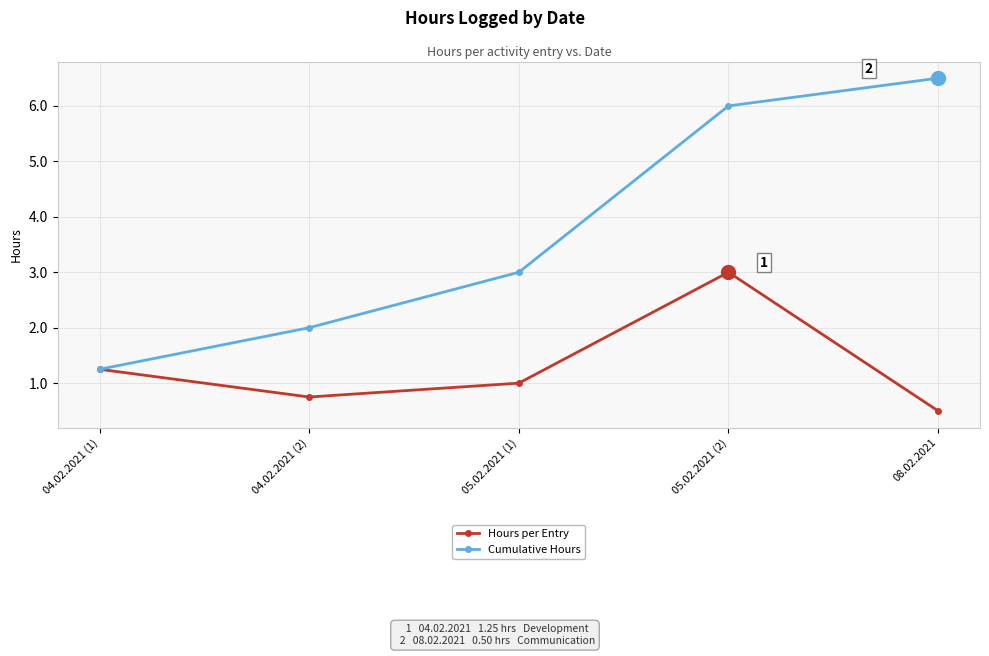

Which series has the largest range (max minus min)?

Cumulative Hours